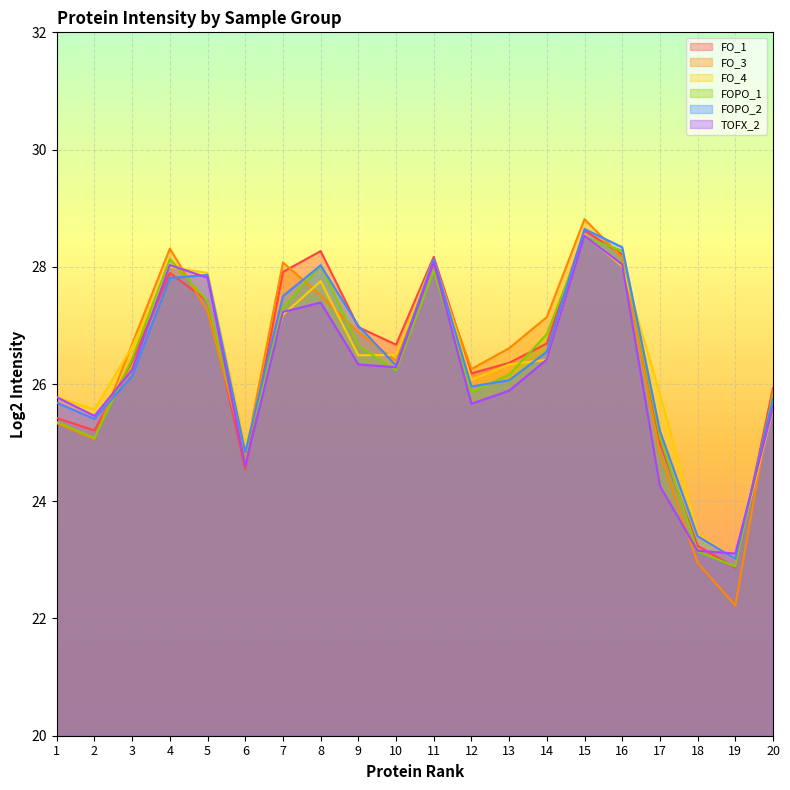

True or false: FOPO_1 has more than 2 interior local peaks.

True